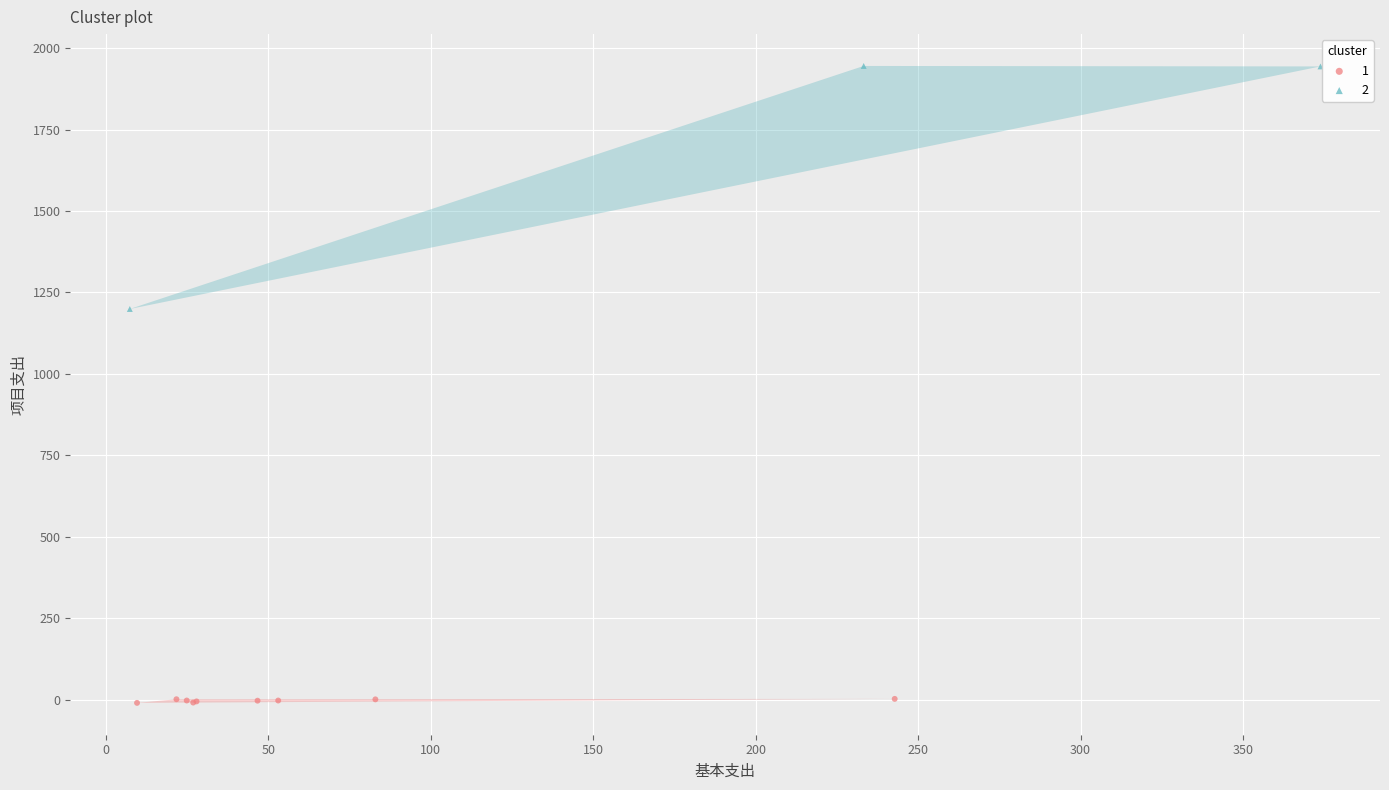

What are all the series names shown in the legend?

1, 2